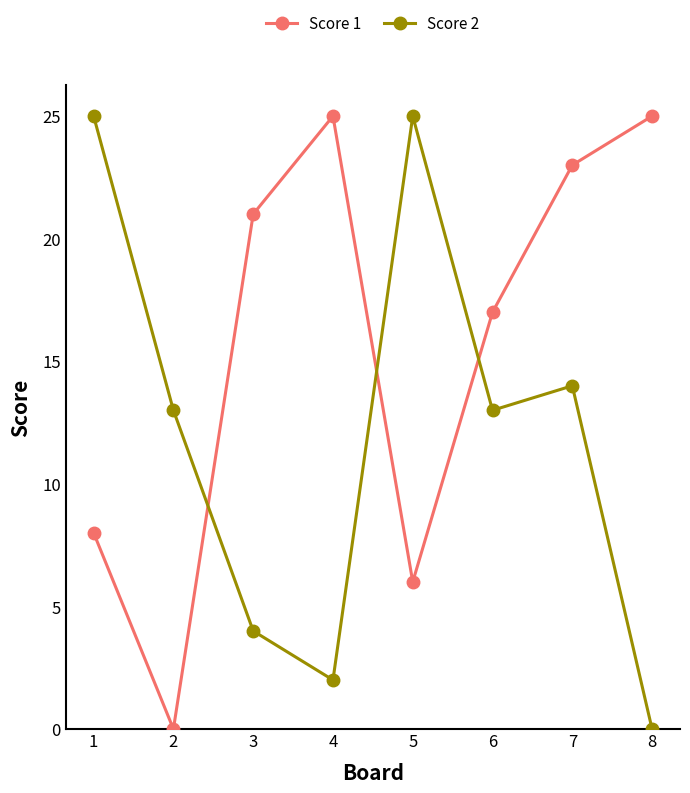

The Score 1 series shows 8 at 2. True or false?

False